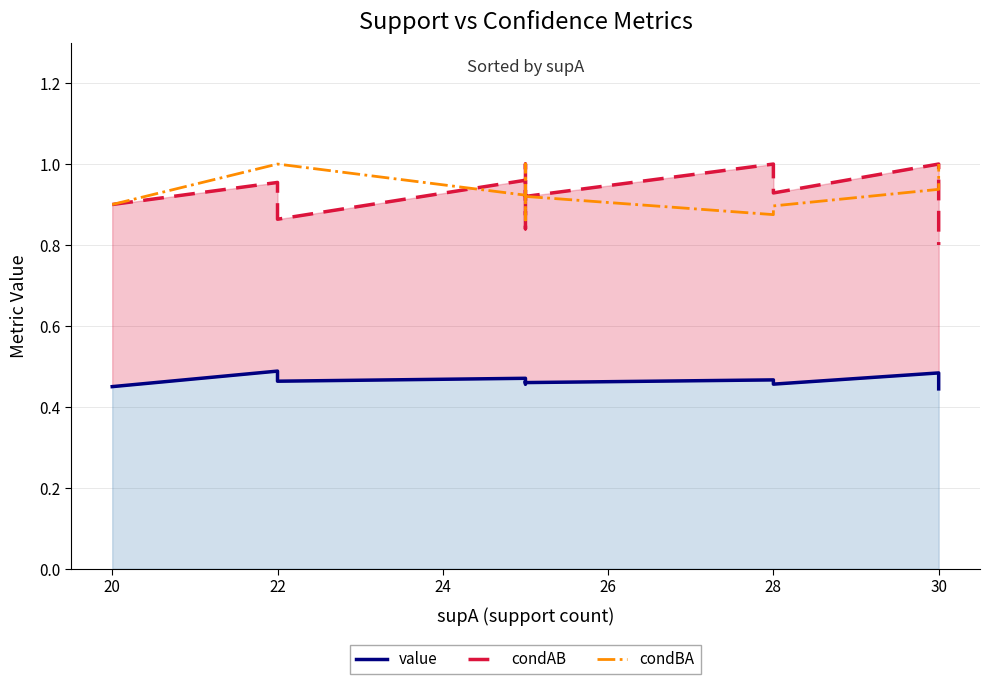

In condAB, how many points are lower than both neighbors (excluding endpoints)?

3